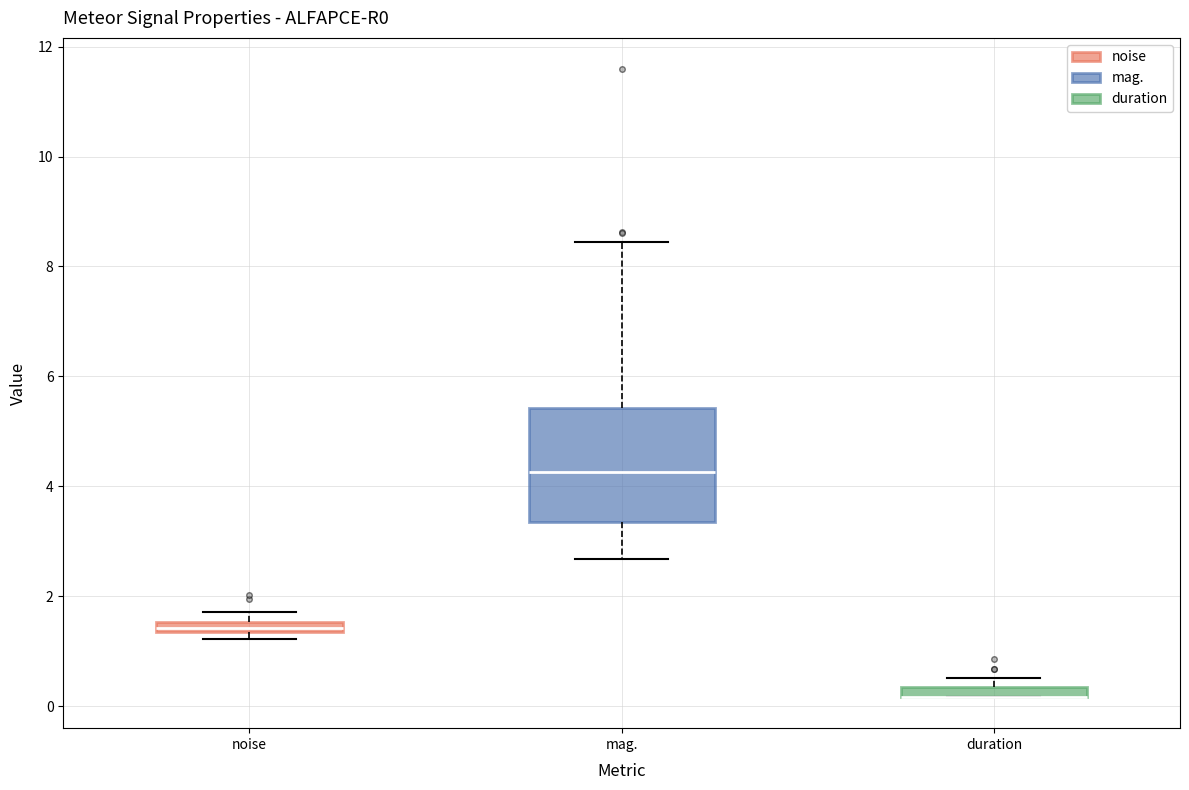

Which box is the tallest, from its lower edge to its upper edge?

mag.